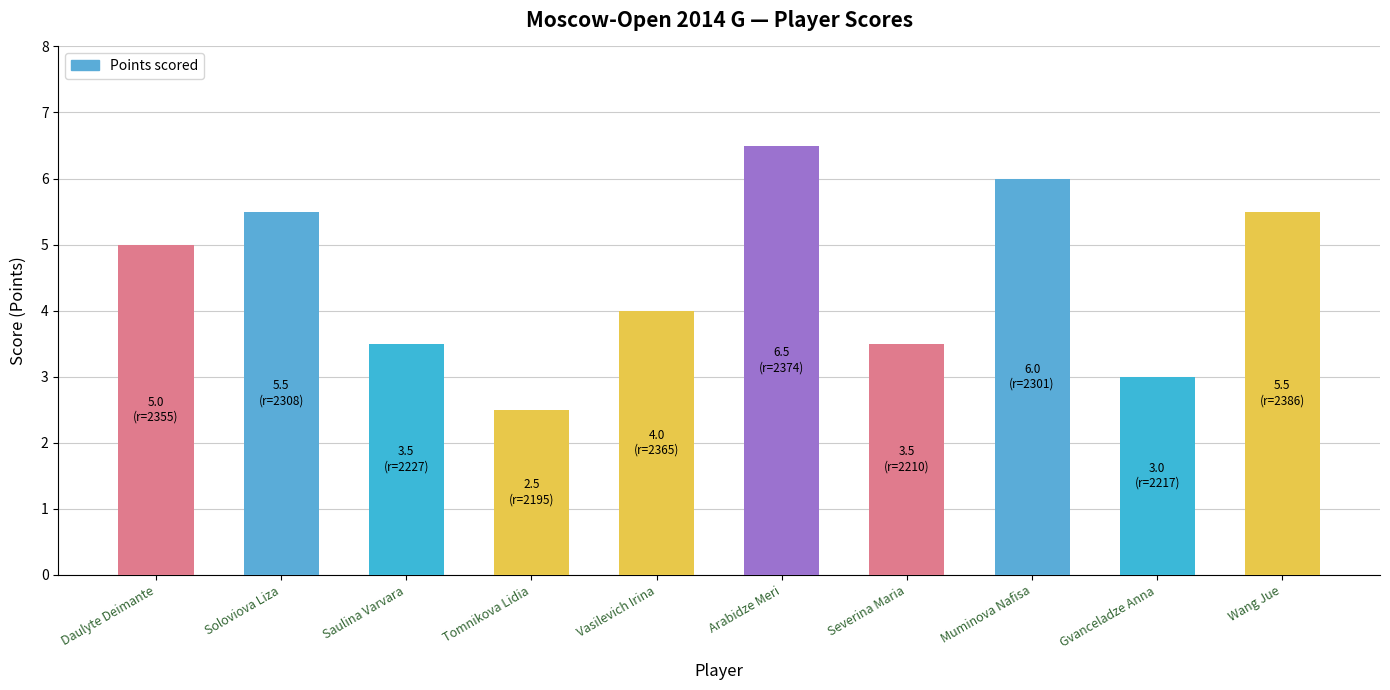

What is the sum of all values?

45.0